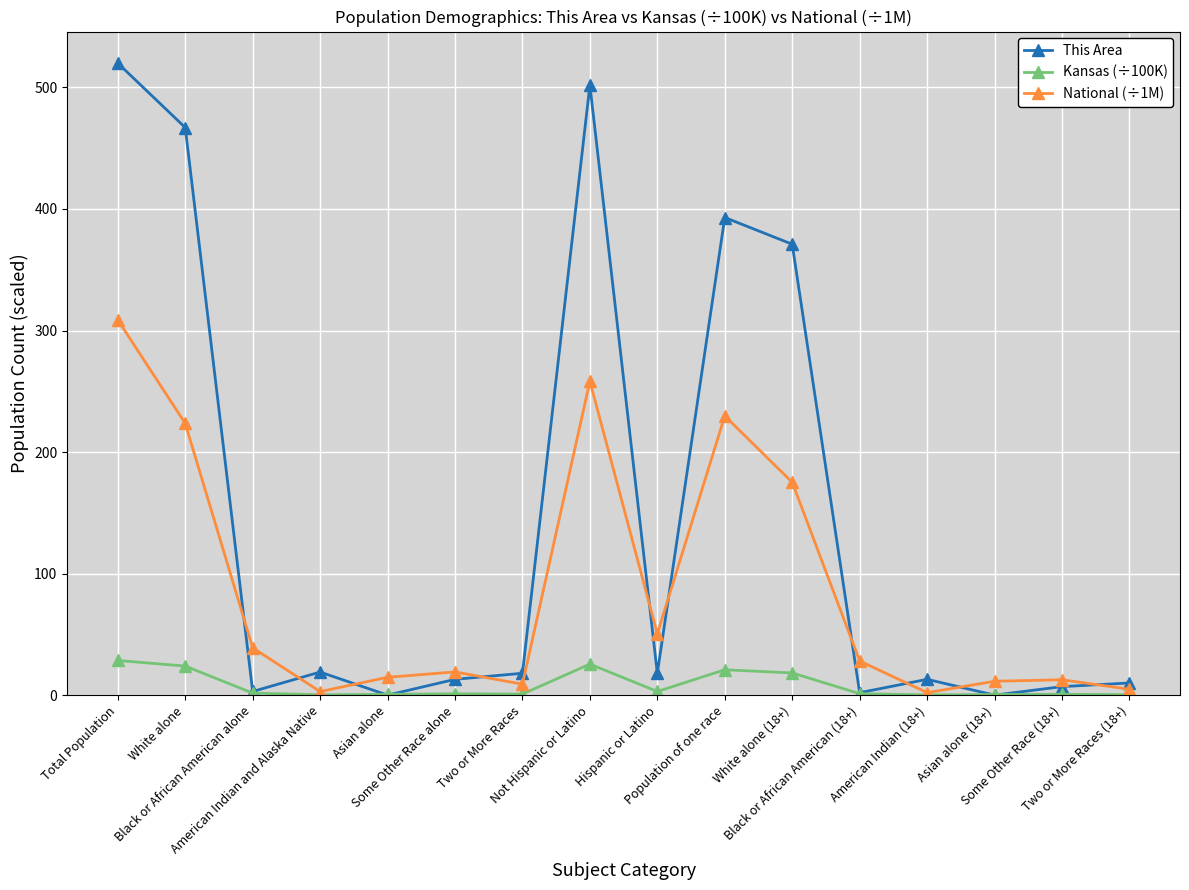

Rank the series by their maximum value, from highest to lowest.

This Area, National (÷1M), Kansas (÷100K)